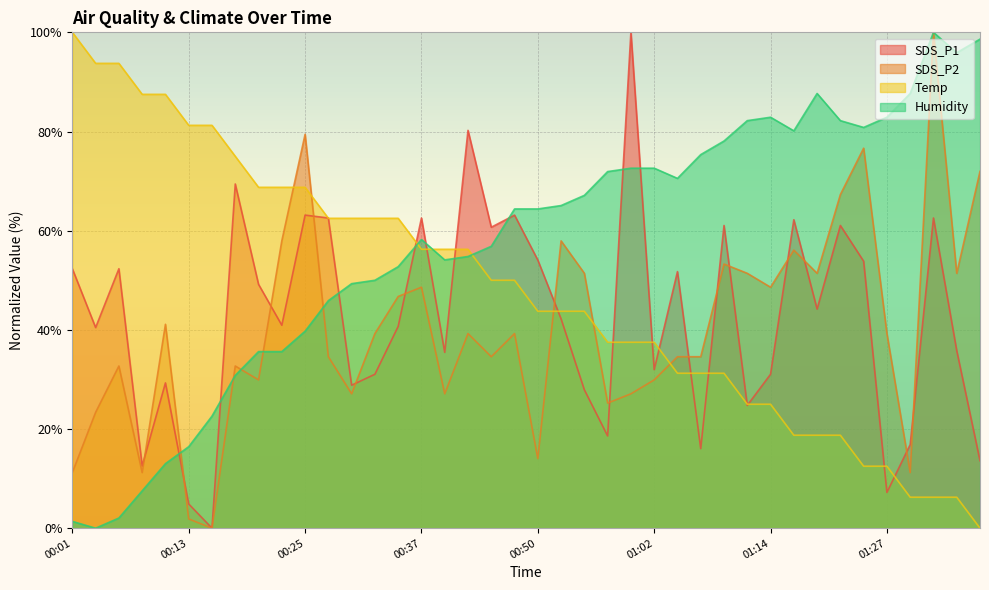

Is the value of Humidity at 00:13 greater than the value of Temp at 00:59?

No